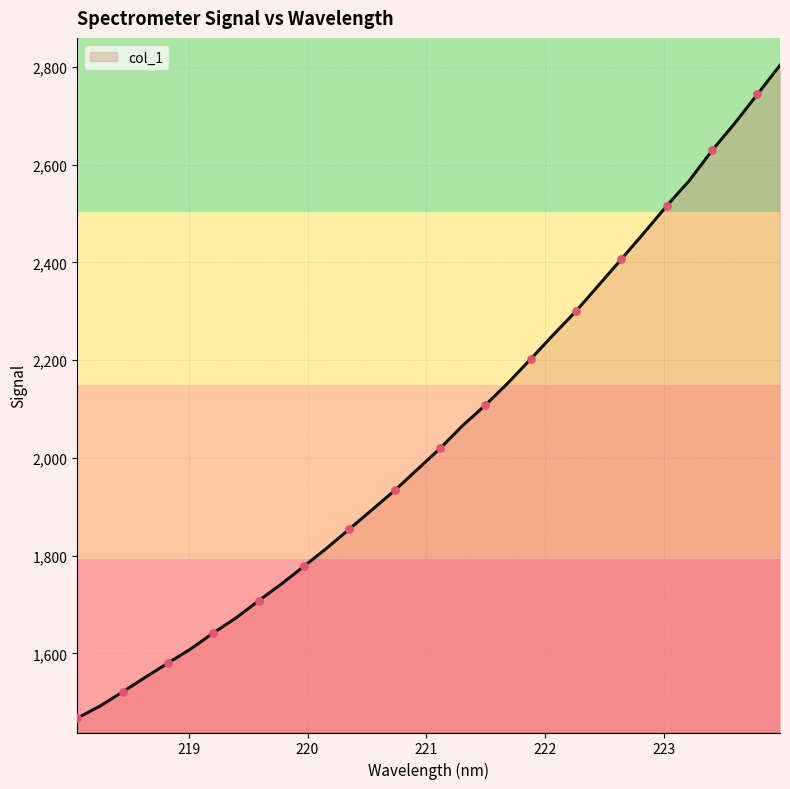

What is the difference between the maximum and minimum values?

1336.3